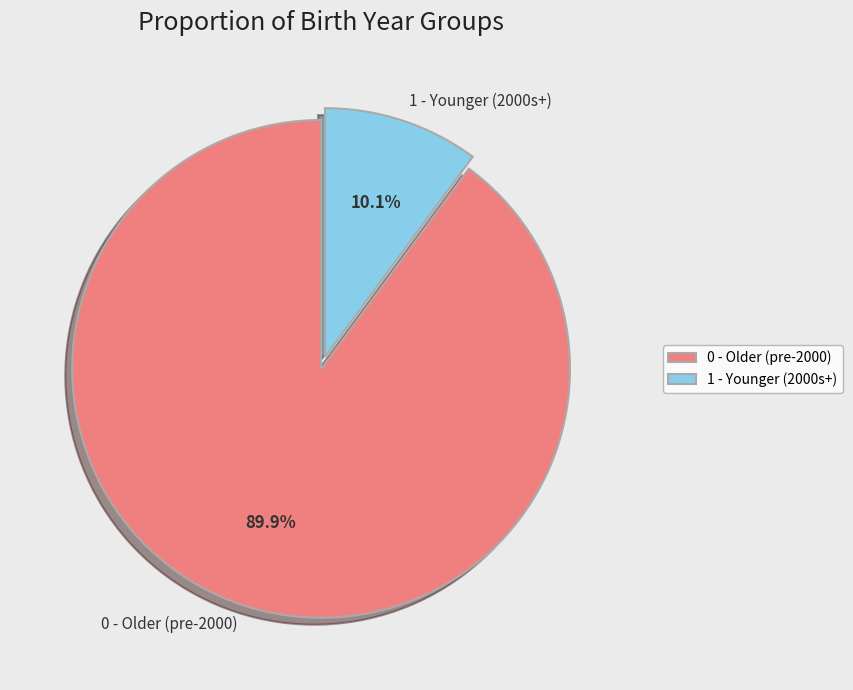

Which category has the biggest portion of the pie?

0 - Older (pre-2000)